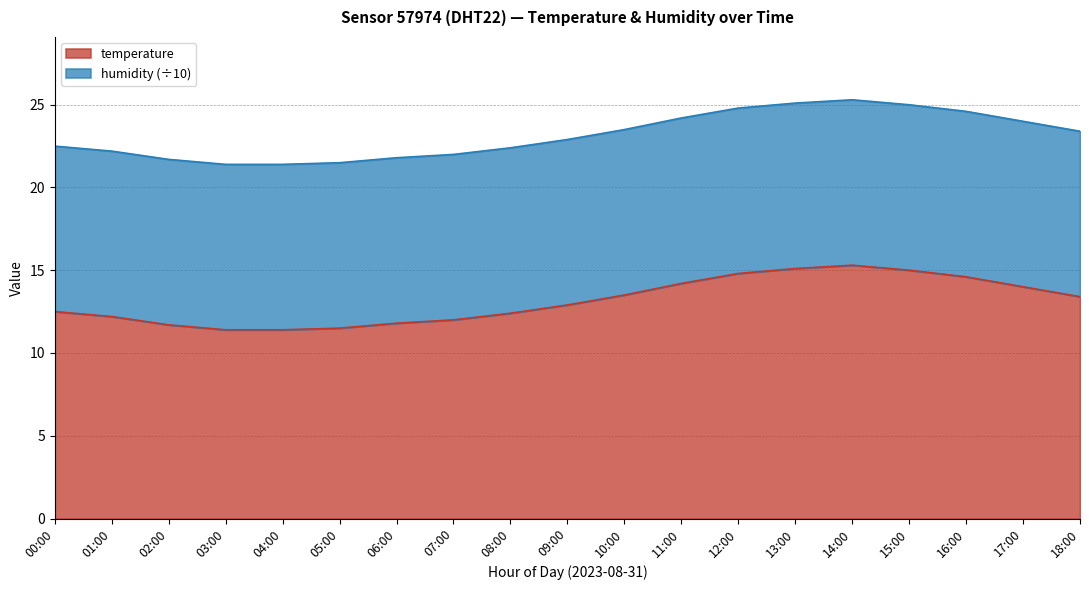

What is the minimum value shown in the chart?

11.4